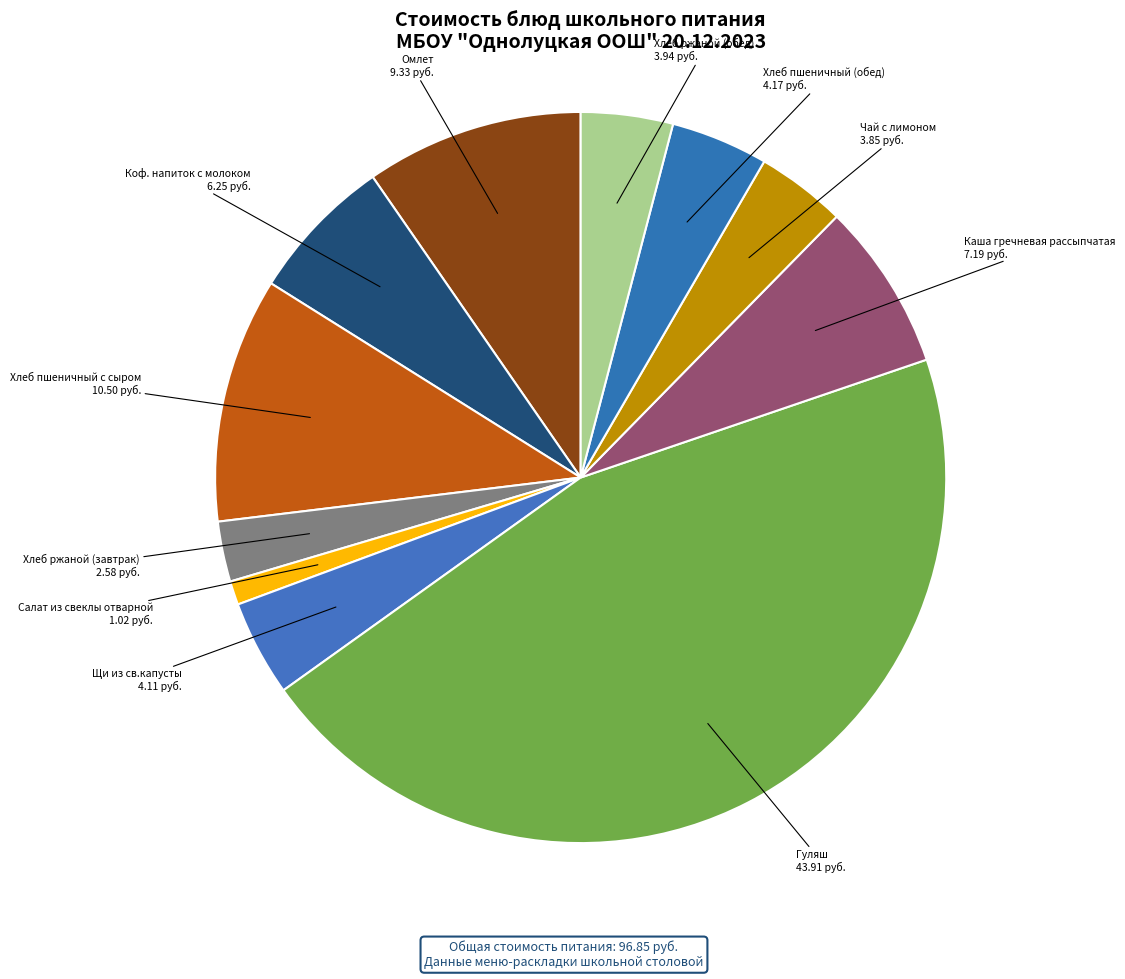

Does Коф. напиток с молоком account for over 50% of the chart?

No